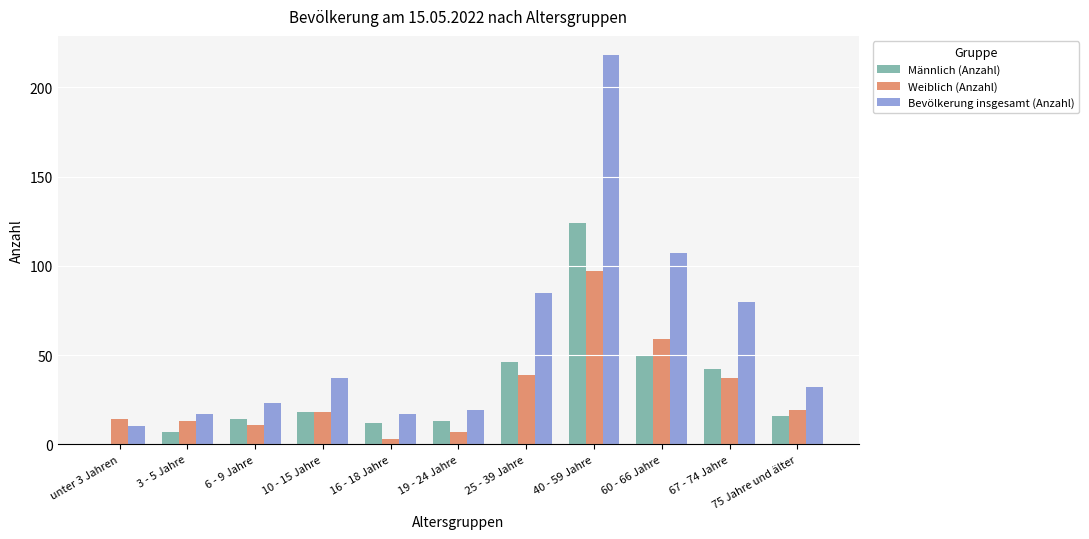

Which series has the largest total across all categories?

Bevölkerung insgesamt (Anzahl)